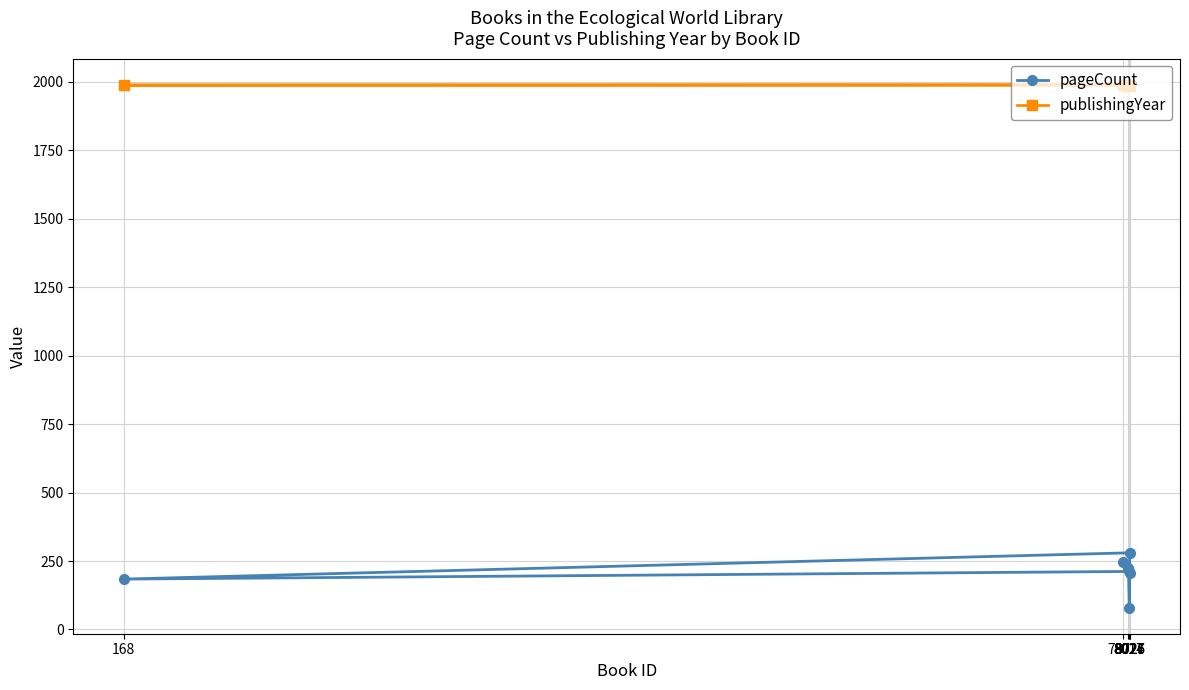

List the series in order of their overall mean, lowest first.

pageCount, publishingYear